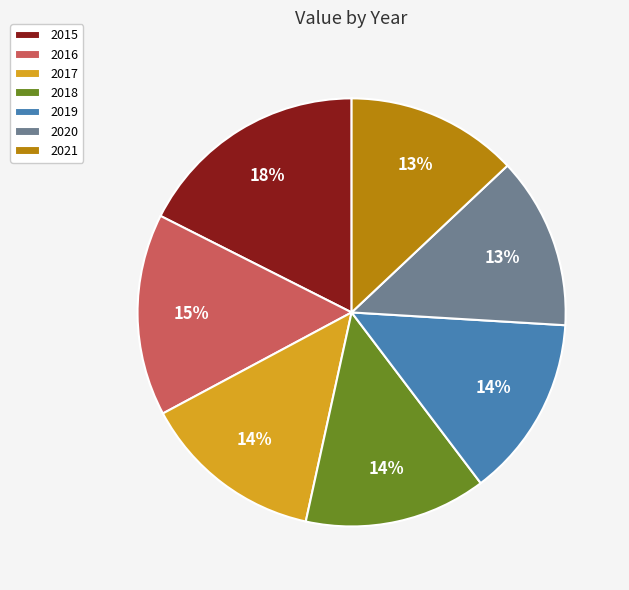

To the nearest percent, what is the combined percentage of 2021 and 2017?

27%